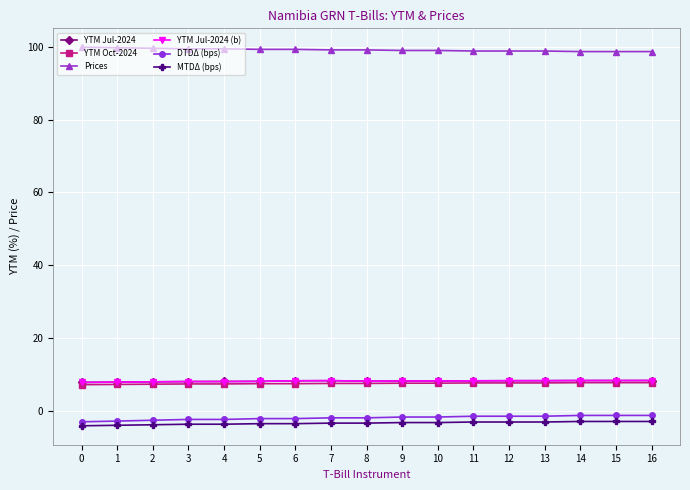

Does the chart display data point markers on the line(s)?

Yes